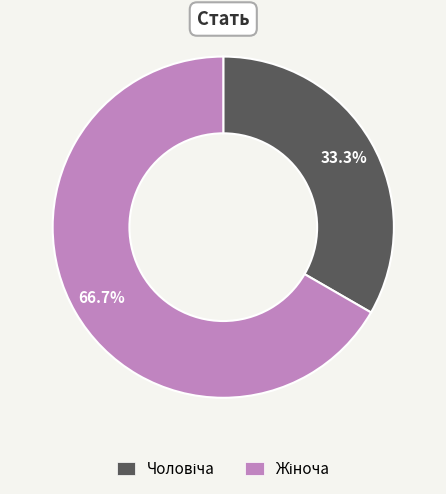

How many segments does this pie chart have?

2